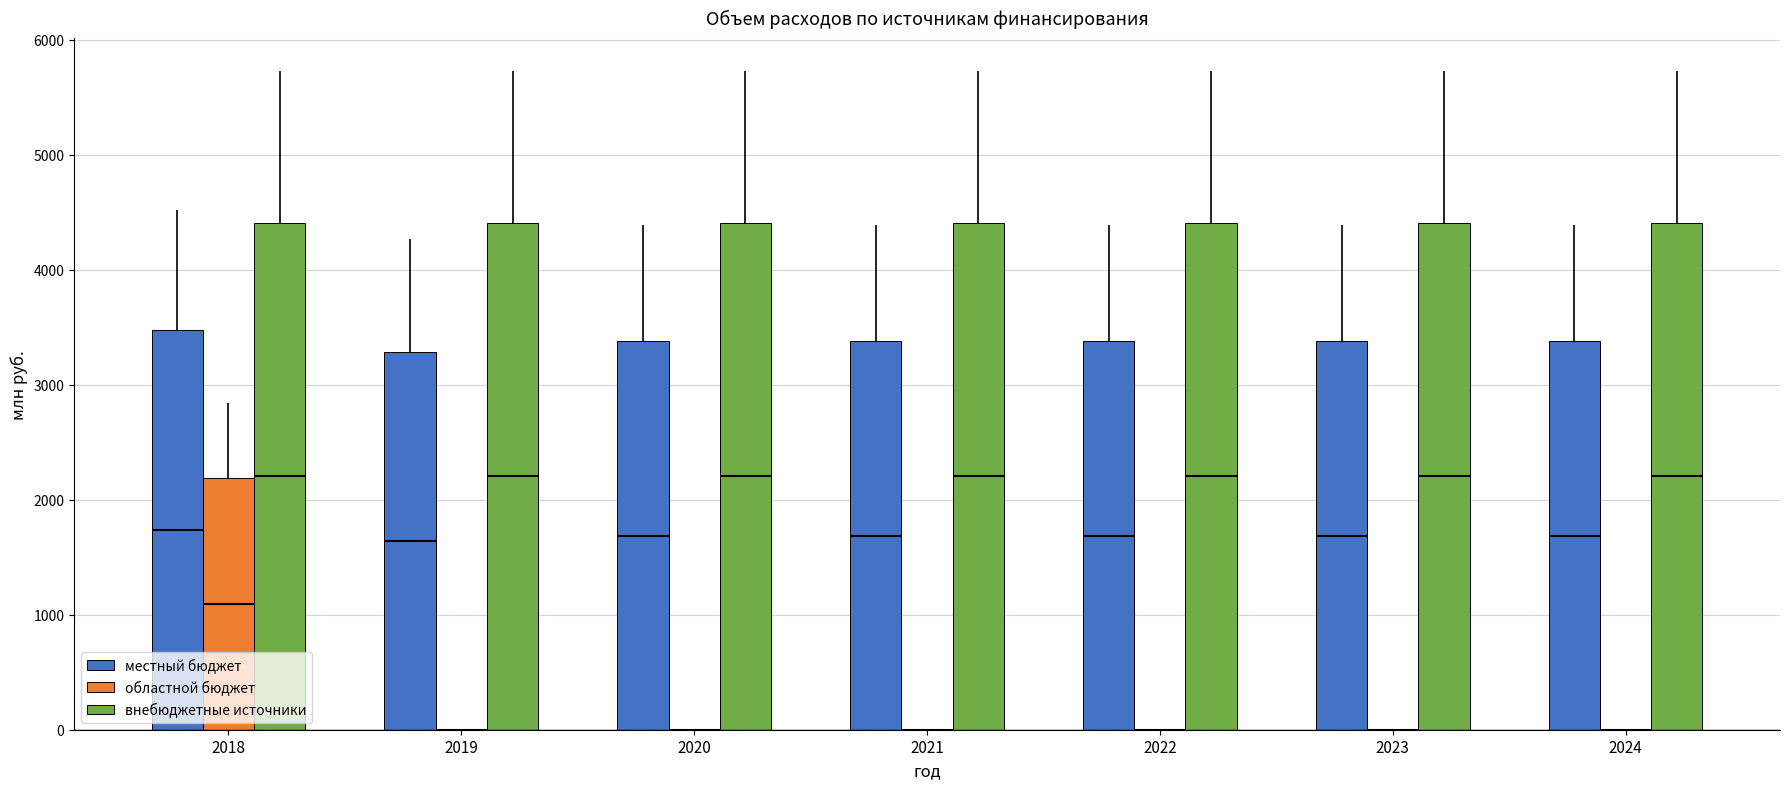

At 2022, list the series in order from largest to smallest.

внебюджетные источники, местный бюджет, областной бюджет